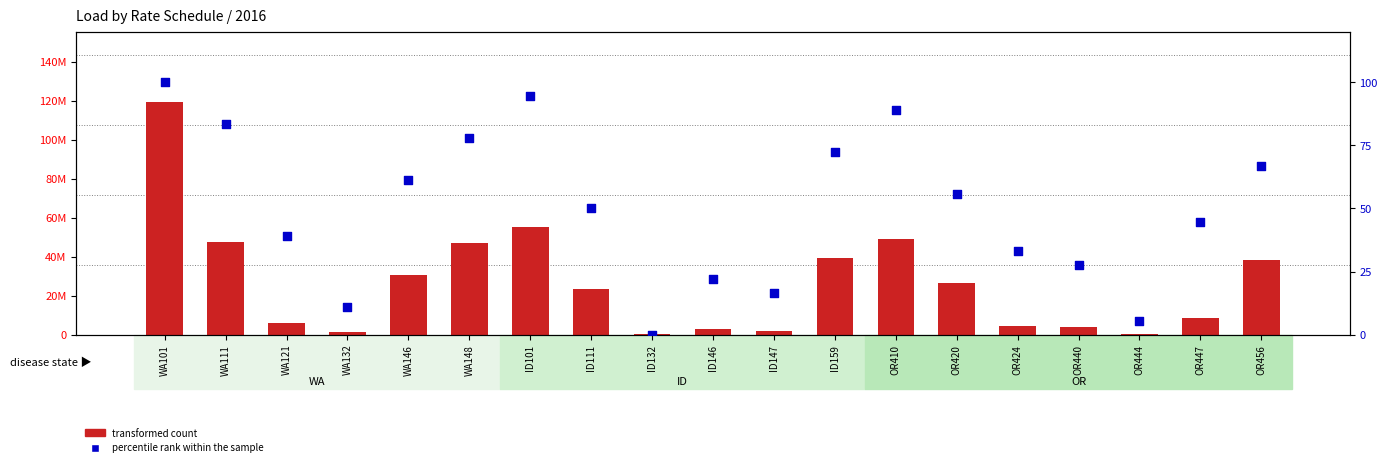

Which series has the largest total across all categories?

transformed count